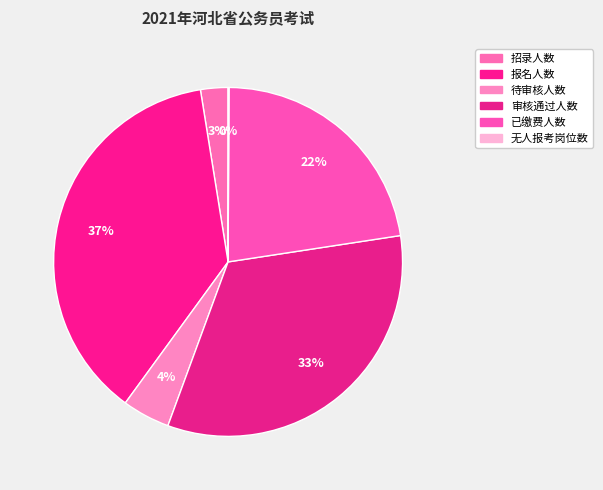

Rank the categories by value from lowest to highest.

无人报考岗位数, 招录人数, 待审核人数, 已缴费人数, 审核通过人数, 报名人数